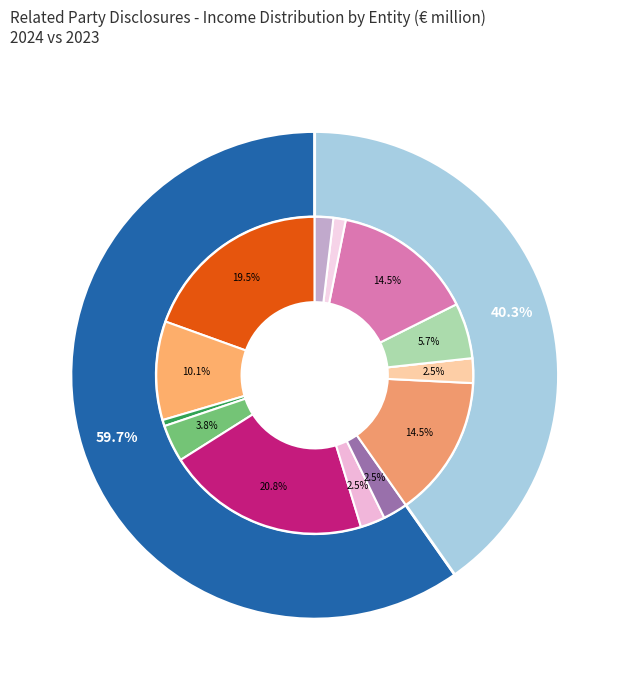

Which series has the largest range (max minus min)?

values_2024